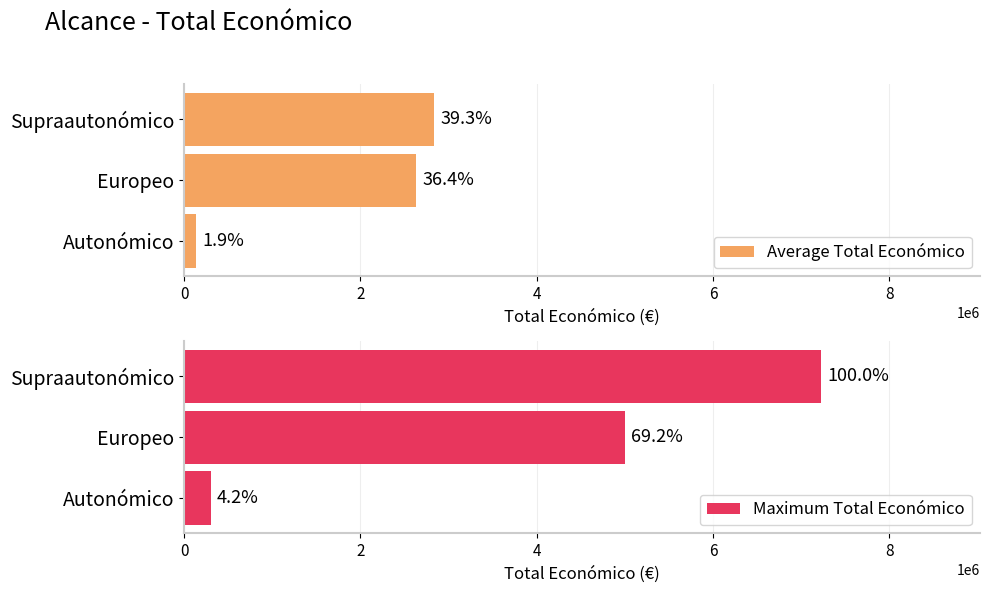

Reading left to right, extract all data points from this chart.

Average Total Económico: 139829.0	2627120.5	2835412.8
Maximum Total Económico: 299913.0	4997006.0	7222818.0